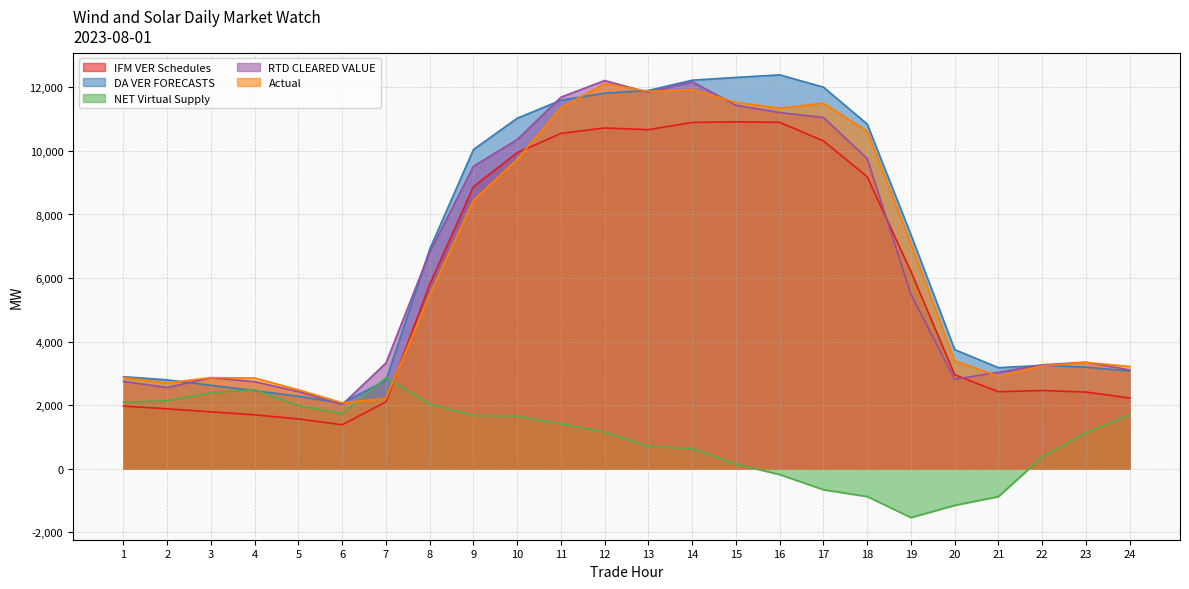

How many data points in RTD CLEARED VALUE are above 5487?

12